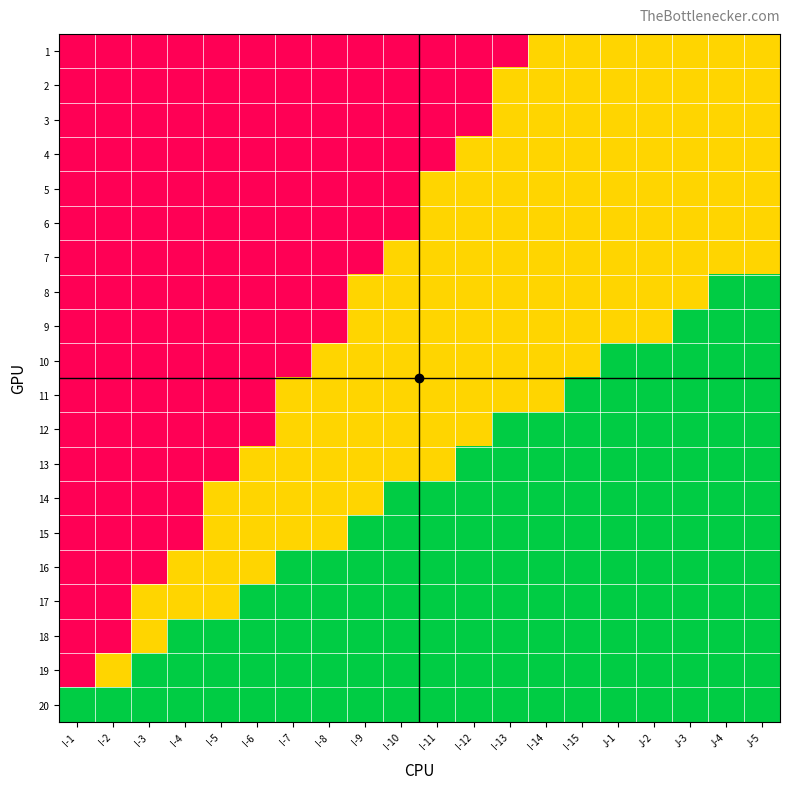

At I-4, list the series in order from smallest to largest.

18, 19, 20, 16, 17, 1, 2, 3, 4, 5, 6, 7, 8, 9, 10, 11, 12, 13, 14, 15